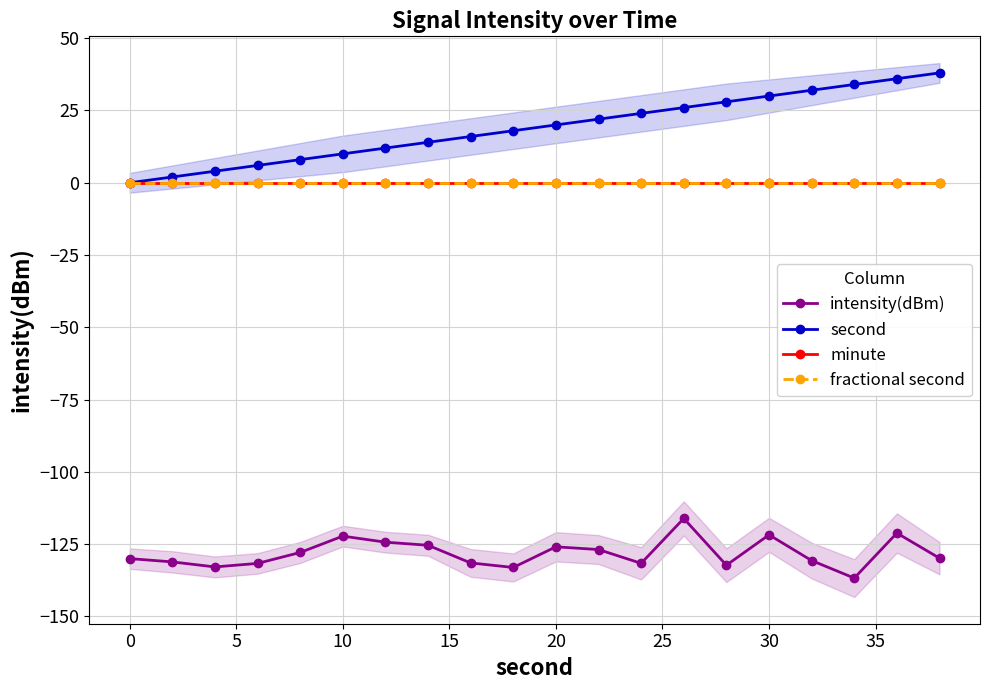

Which series has the largest total across all categories?

second